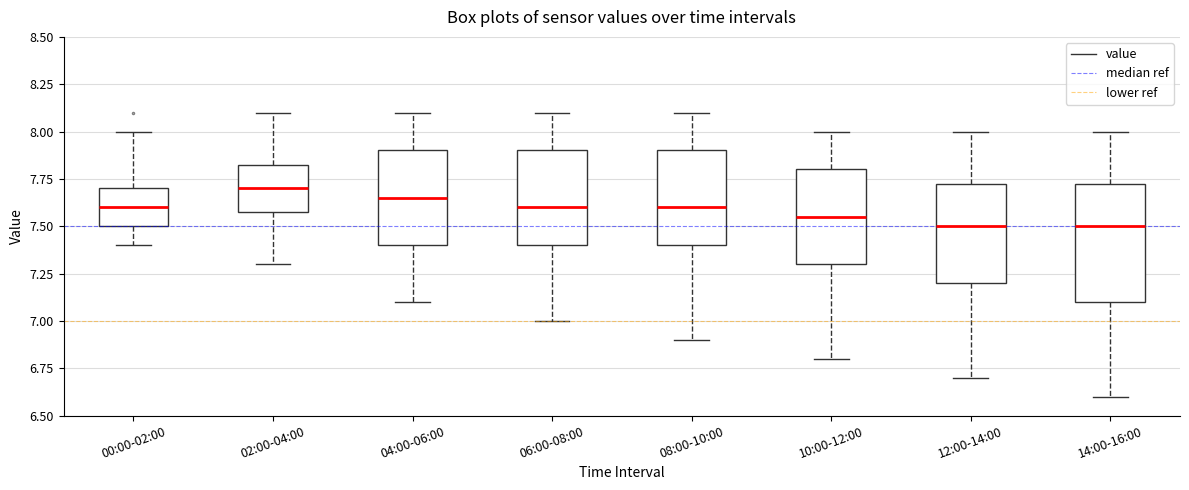

Which box is the tallest, from its lower edge to its upper edge?

14:00-16:00